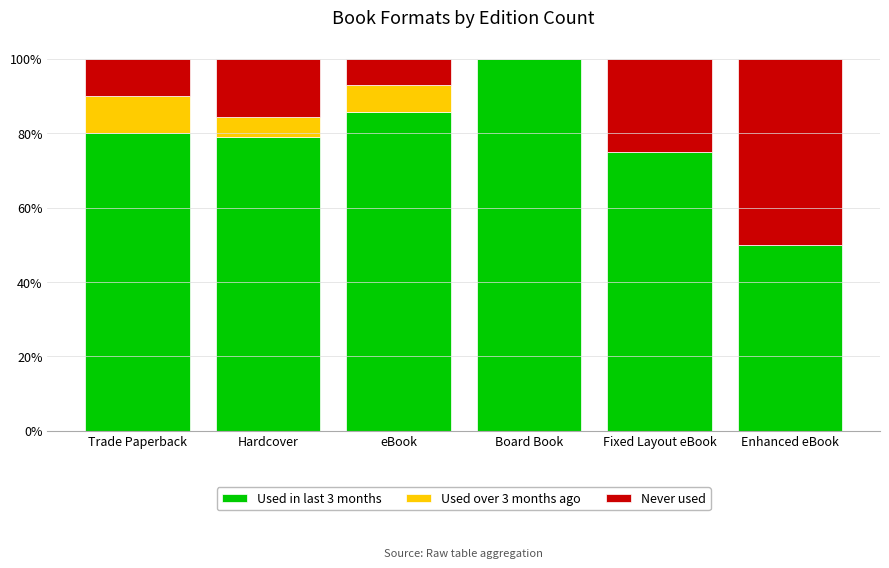

What is the total value across all series at Trade Paperback?

100.0